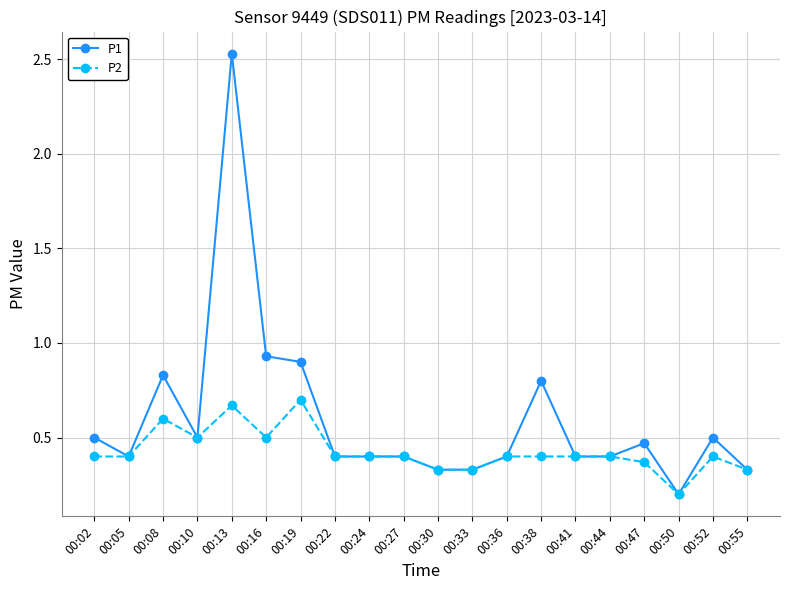

What are all the series names shown in the legend?

P1, P2